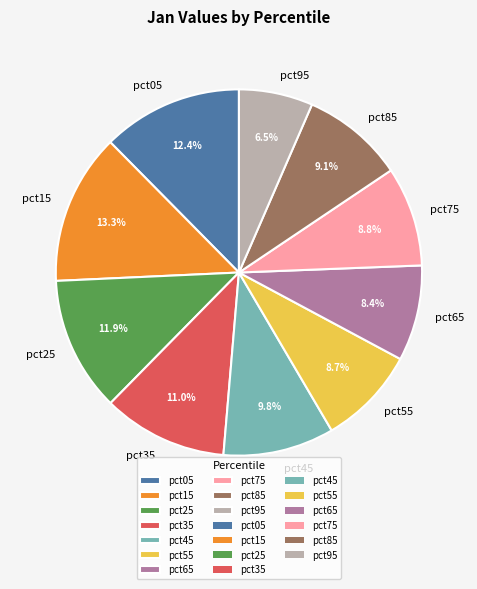

Between pct35 and pct15, which is larger?

pct15